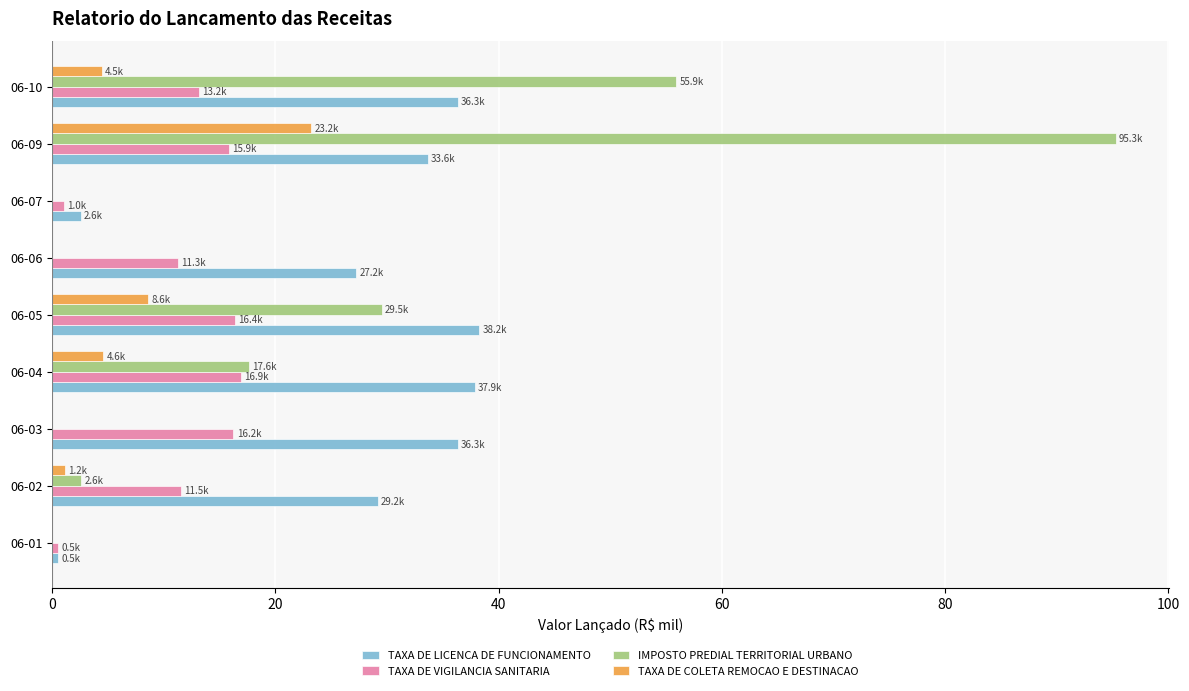

At which category is the sum across all series the highest?

06-09